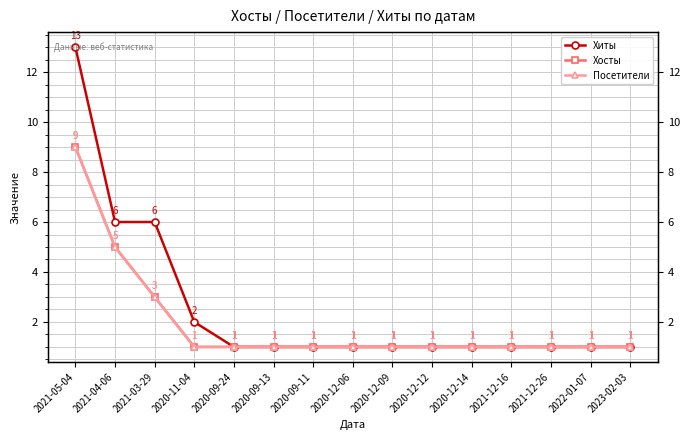

Reading right to left, list all the values displayed in this chart.

Хиты: 2023-02-03=1	2022-01-07=1	2021-12-26=1	2021-12-16=1	2020-12-14=1	2020-12-12=1	2020-12-09=1	2020-12-06=1	2020-09-11=1	2020-09-13=1	2020-09-24=1	2020-11-04=2	2021-03-29=6	2021-04-06=6	2021-05-04=13
Хосты: 2023-02-03=1	2022-01-07=1	2021-12-26=1	2021-12-16=1	2020-12-14=1	2020-12-12=1	2020-12-09=1	2020-12-06=1	2020-09-11=1	2020-09-13=1	2020-09-24=1	2020-11-04=1	2021-03-29=3	2021-04-06=5	2021-05-04=9
Посетители: 2023-02-03=1	2022-01-07=1	2021-12-26=1	2021-12-16=1	2020-12-14=1	2020-12-12=1	2020-12-09=1	2020-12-06=1	2020-09-11=1	2020-09-13=1	2020-09-24=1	2020-11-04=1	2021-03-29=3	2021-04-06=5	2021-05-04=9